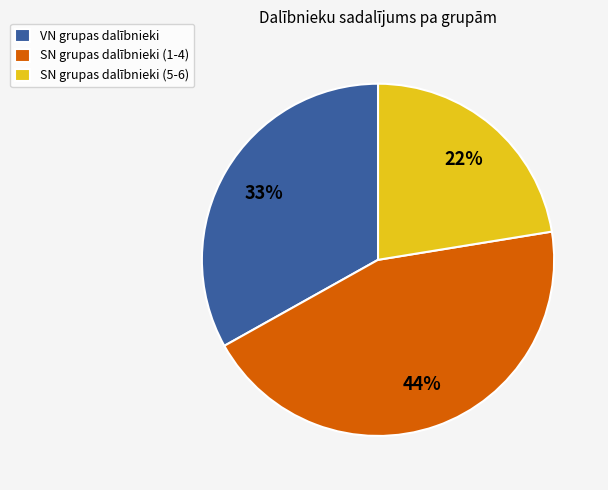

Does any single category account for the majority?

No